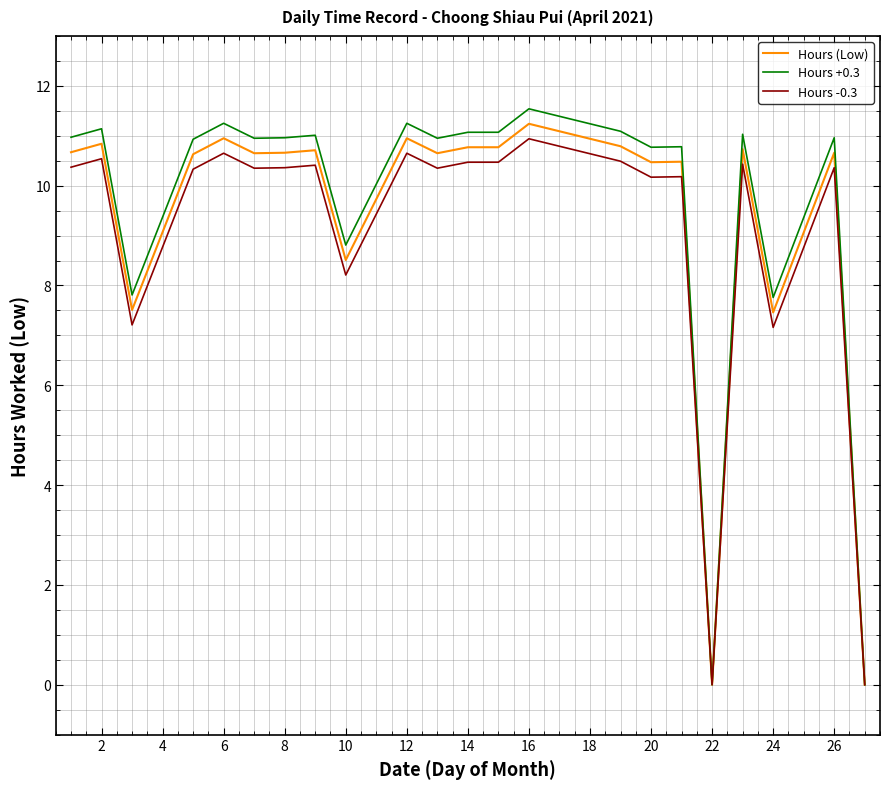

How many lines are shown in the chart?

3